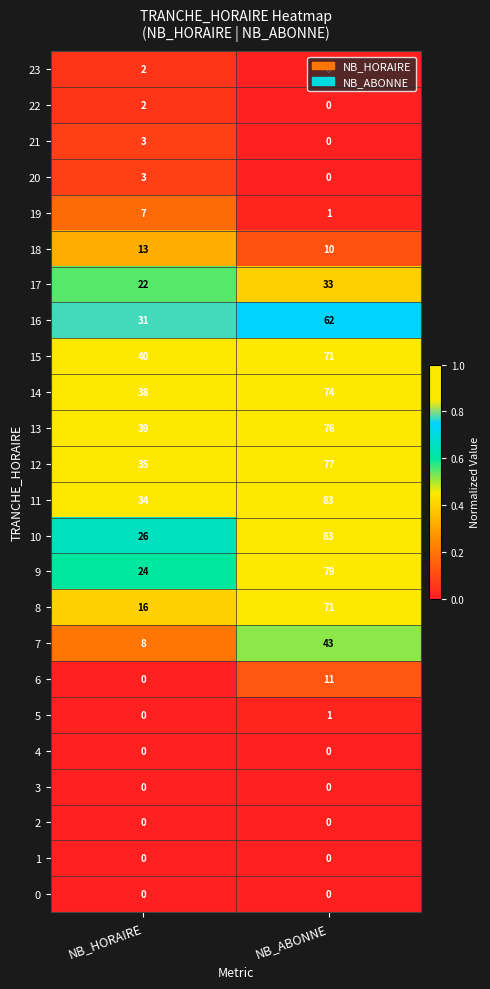

Is it true that 23 equals 0 at NB_ABONNE?

True